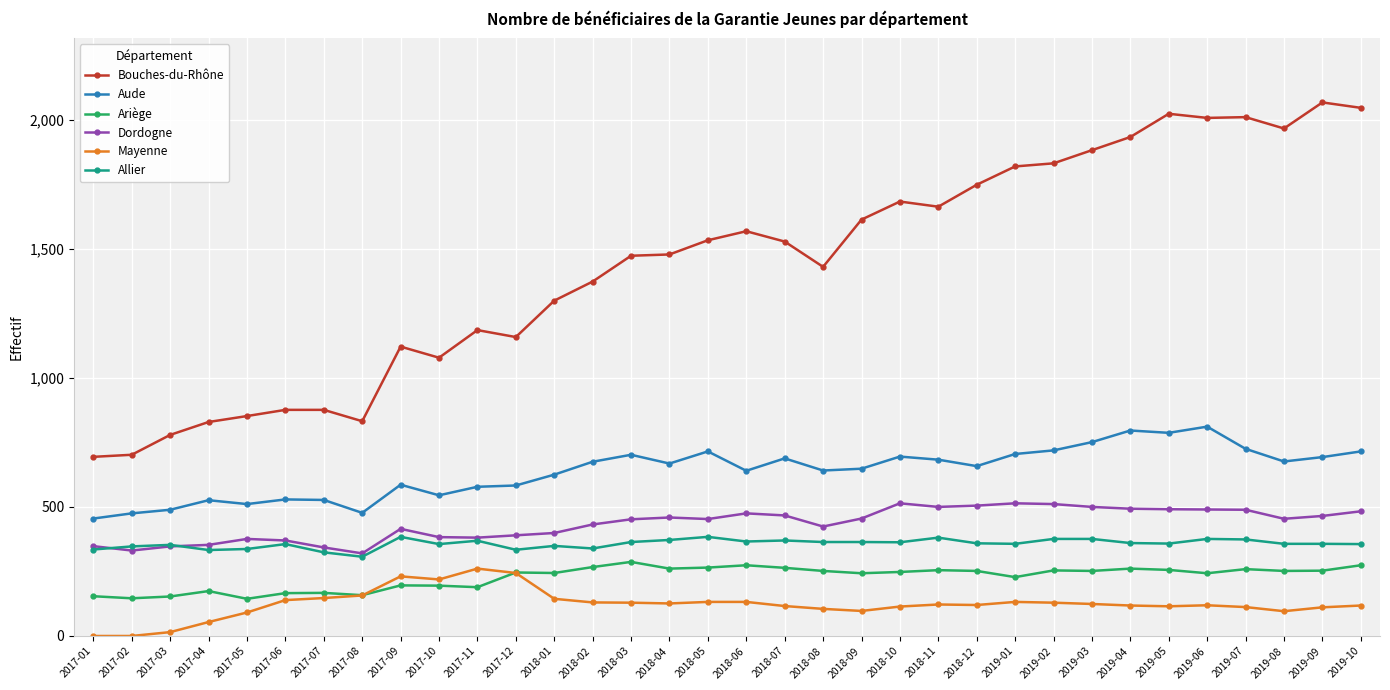

True or false: Aude has more than 1 interior local peaks.

True